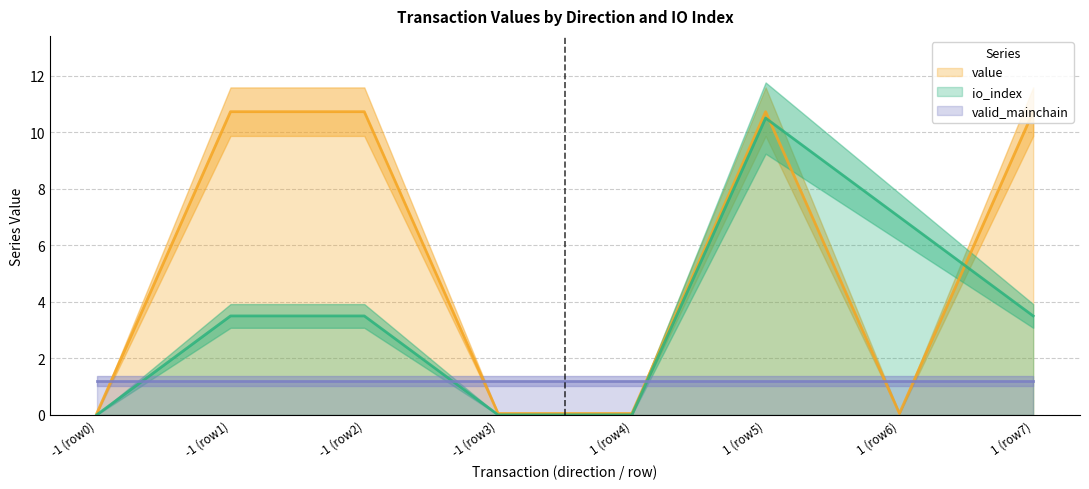

Where does the value series first go above 10?

-1 (row1)